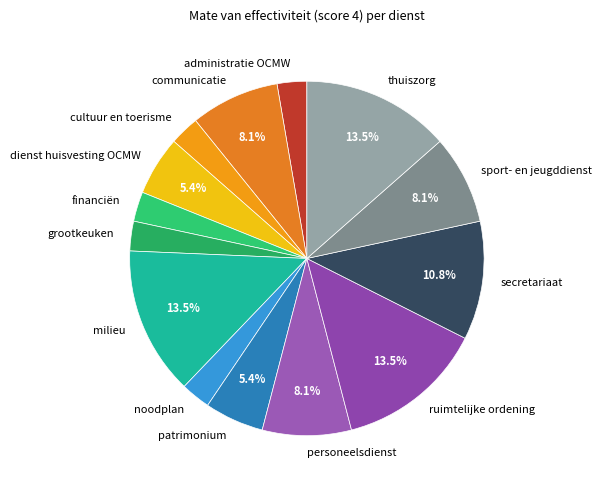

Approximately how many times larger is the value at ruimtelijke ordening compared to communicatie?

1.7